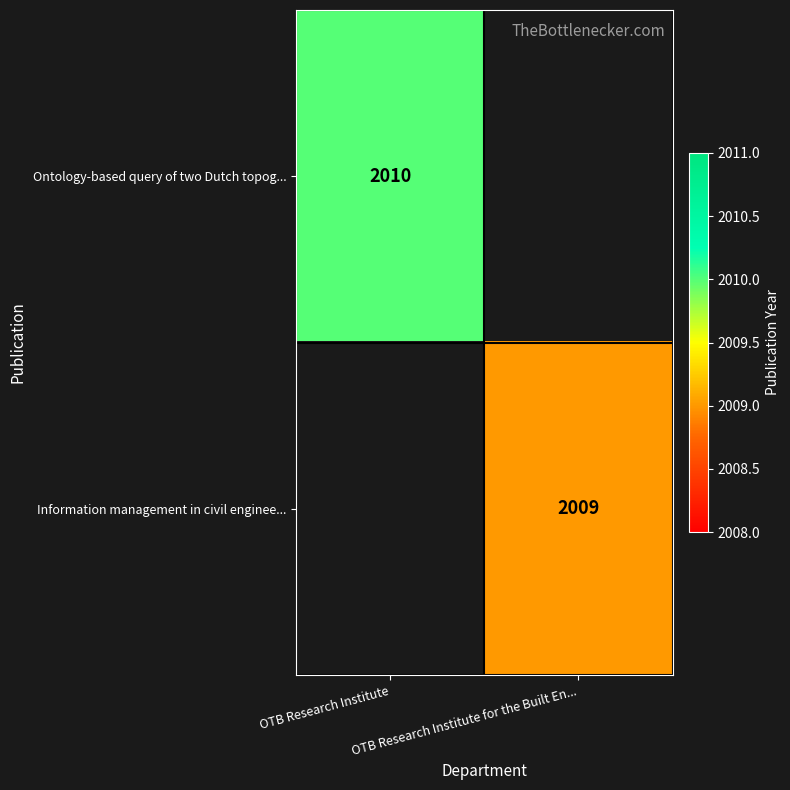

Is it true that Ontology-based query of two Dutch topog... equals 2010 at OTB Research Institute?

True